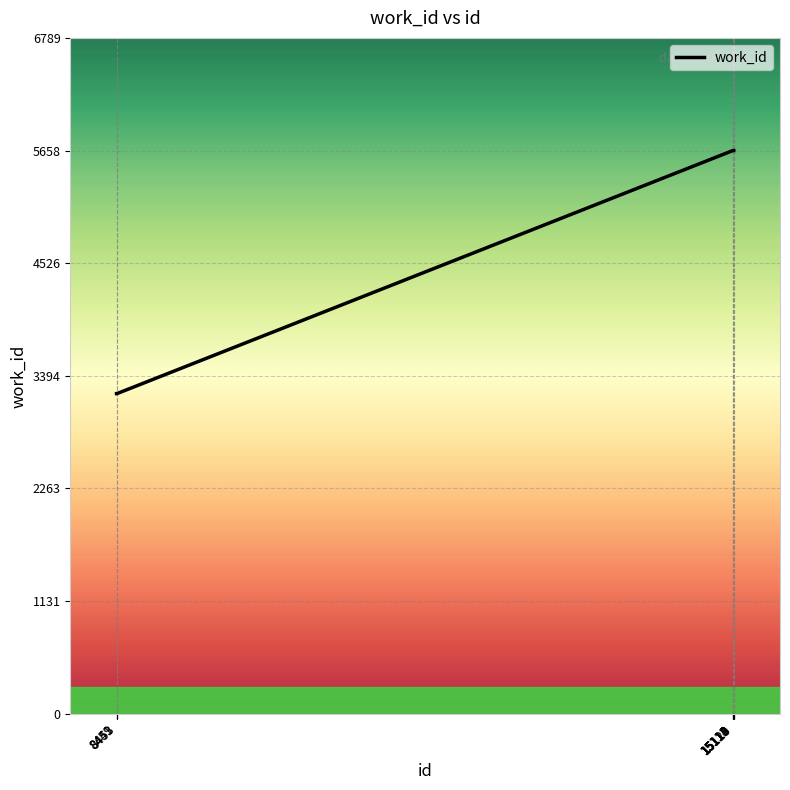

What is the greatest value displayed?

5658